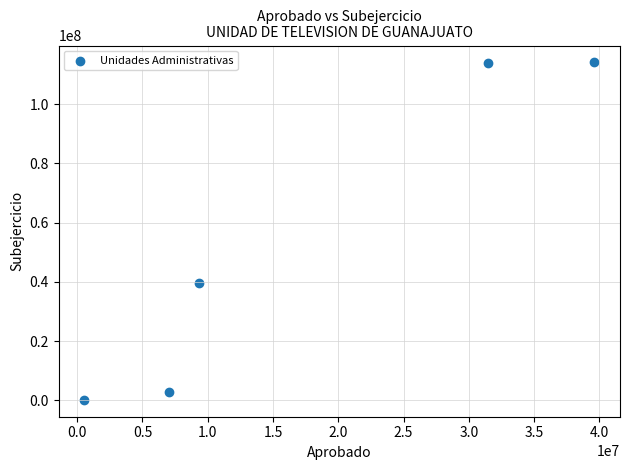

What is the range of X values (max minus min)?

39094852.8